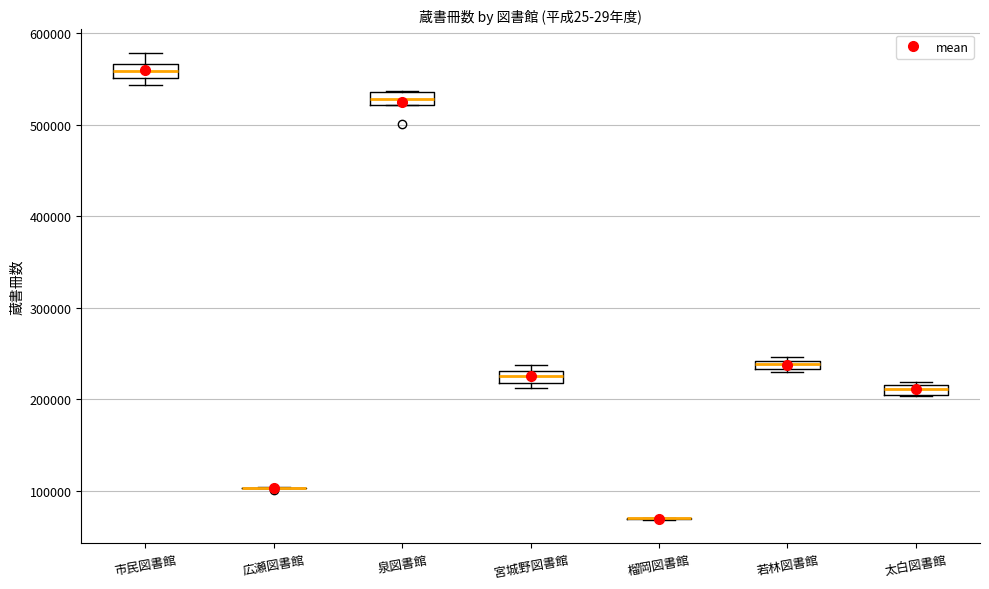

Where is the lower edge of the box for 宮城野図書館 on the y-axis? The values are not printed on the chart, so give them approximately, as read against the axis.

220000